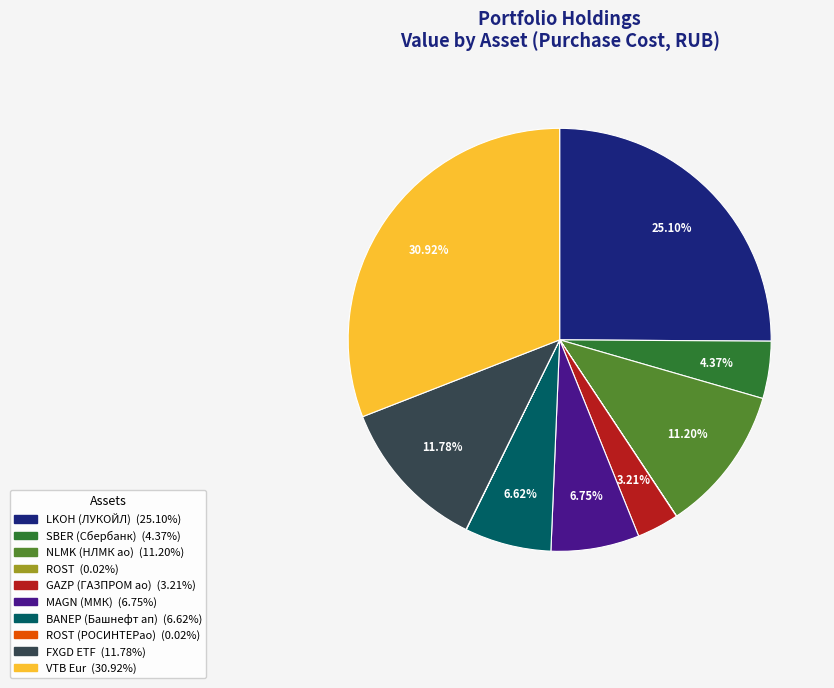

Is there a majority slice in this chart?

No